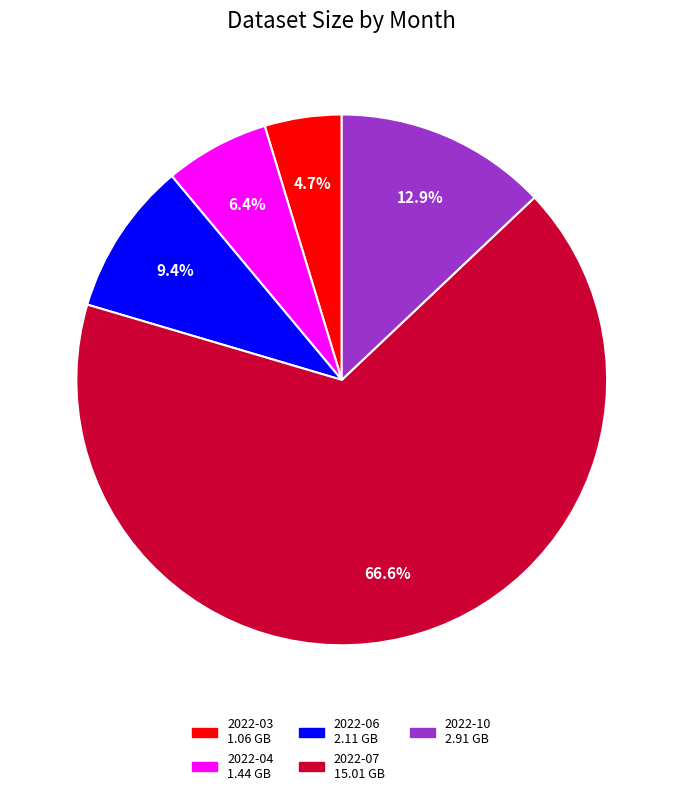

To the nearest percent, what is the combined percentage of 2022-03 and 2022-07?

71%